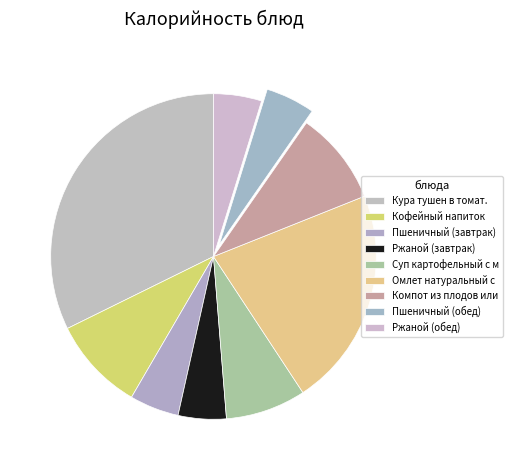

Count the number of slices in the pie.

9